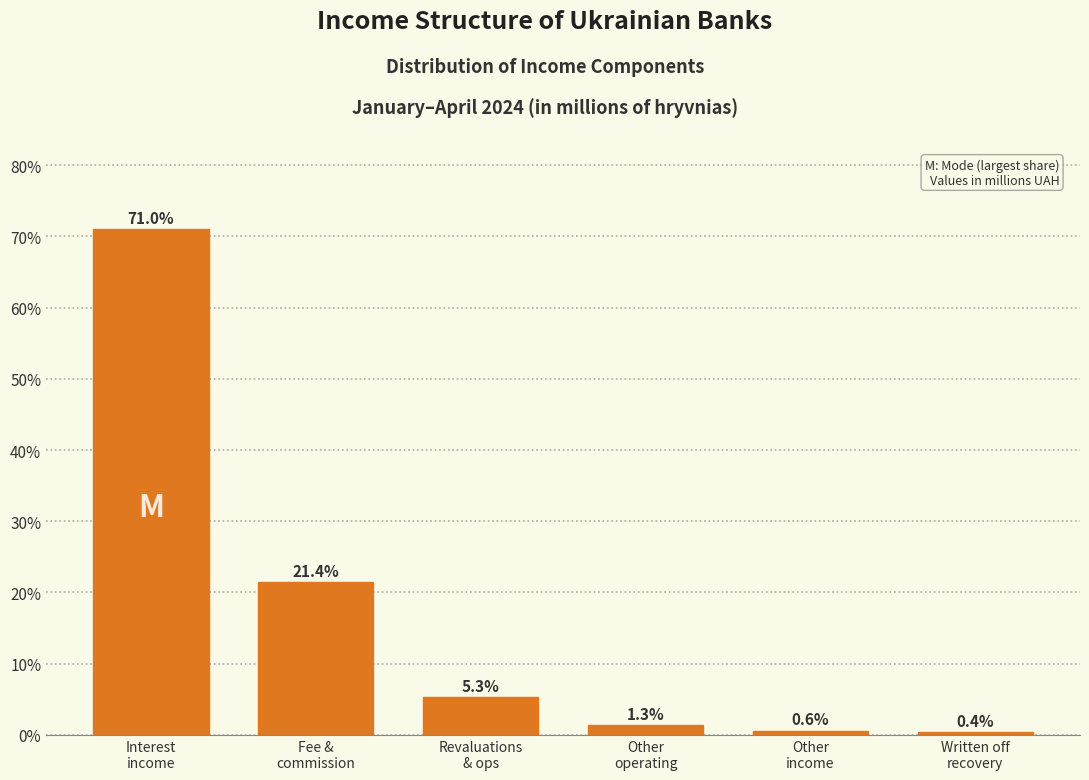

Reading right to left, what are all the values shown in this chart?

0.4	0.6	1.3	5.3	21.4	71.0